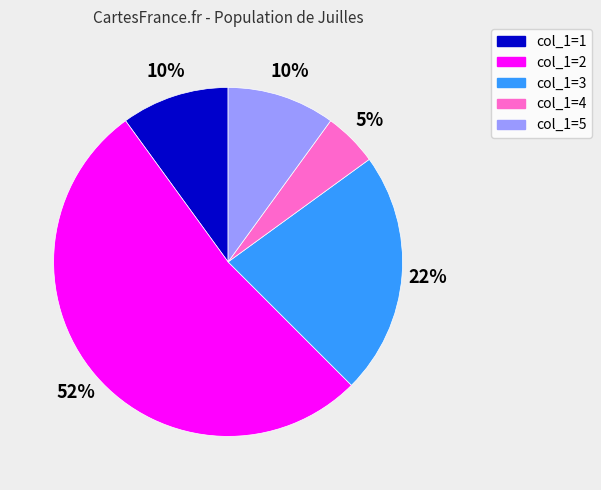

Is there a majority slice in this chart?

Yes